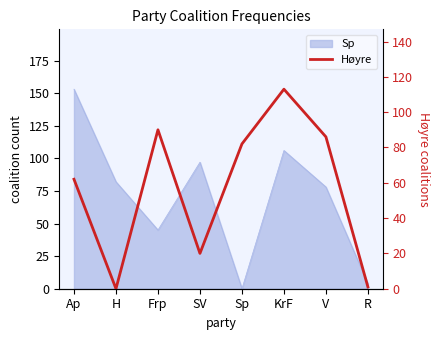

Where is the first local maximum?

Frp